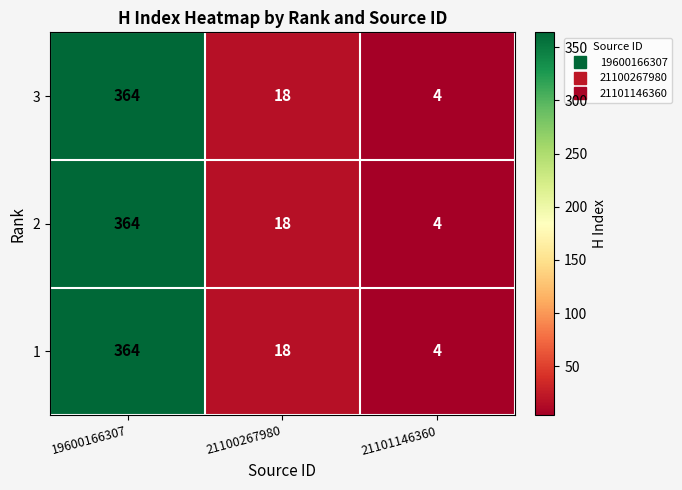

At which category does the chart reach its peak across all series?

19600166307